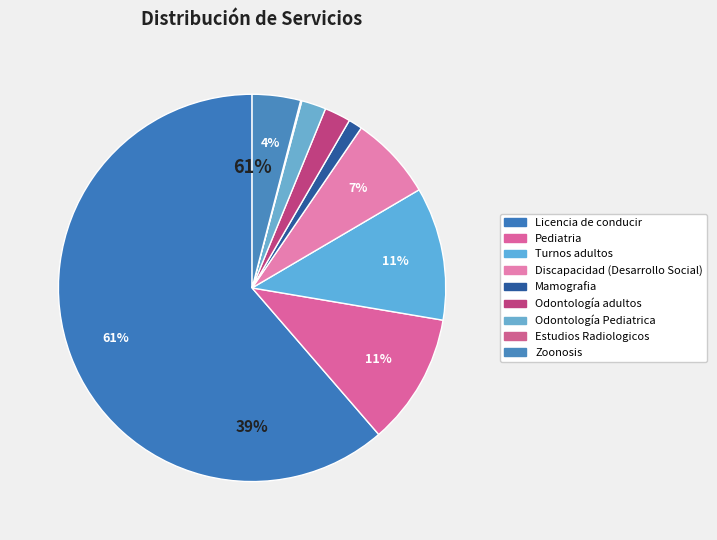

What is the change in value from Discapacidad (Desarrollo Social) to Odontología adultos?

-6756